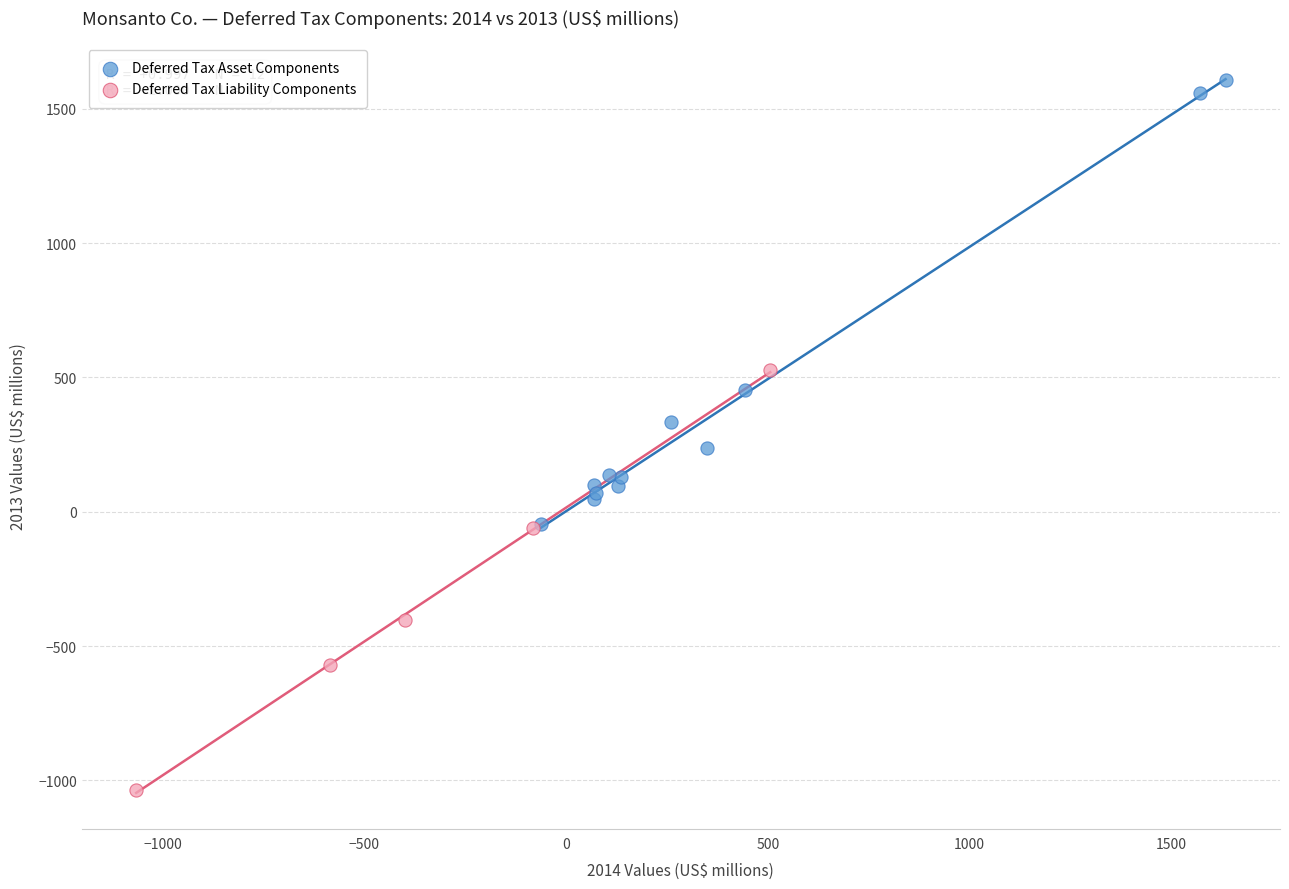

Which series contains the lowest Y value?

Deferred Tax Liability Components